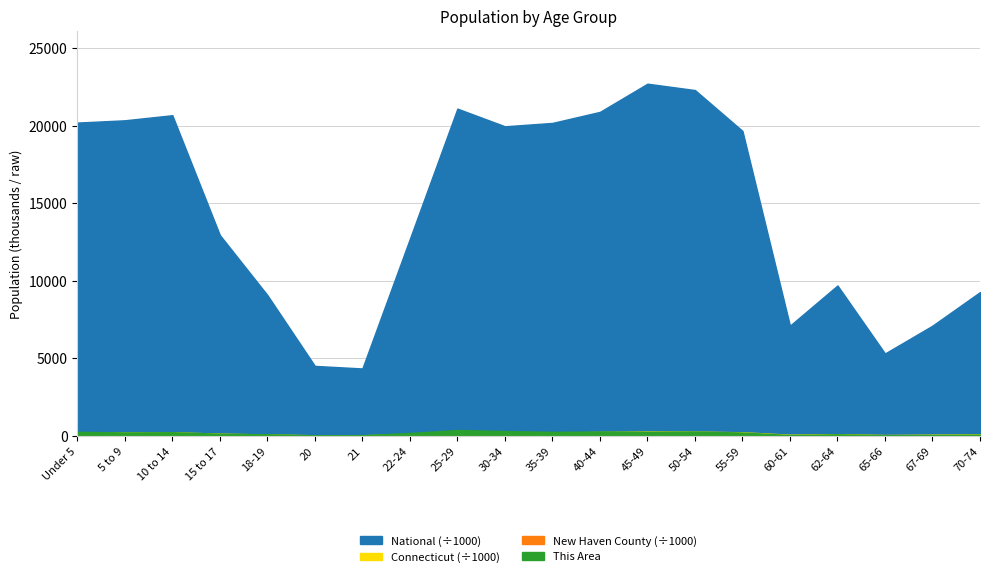

What is the average value of the New Haven County series?

39962